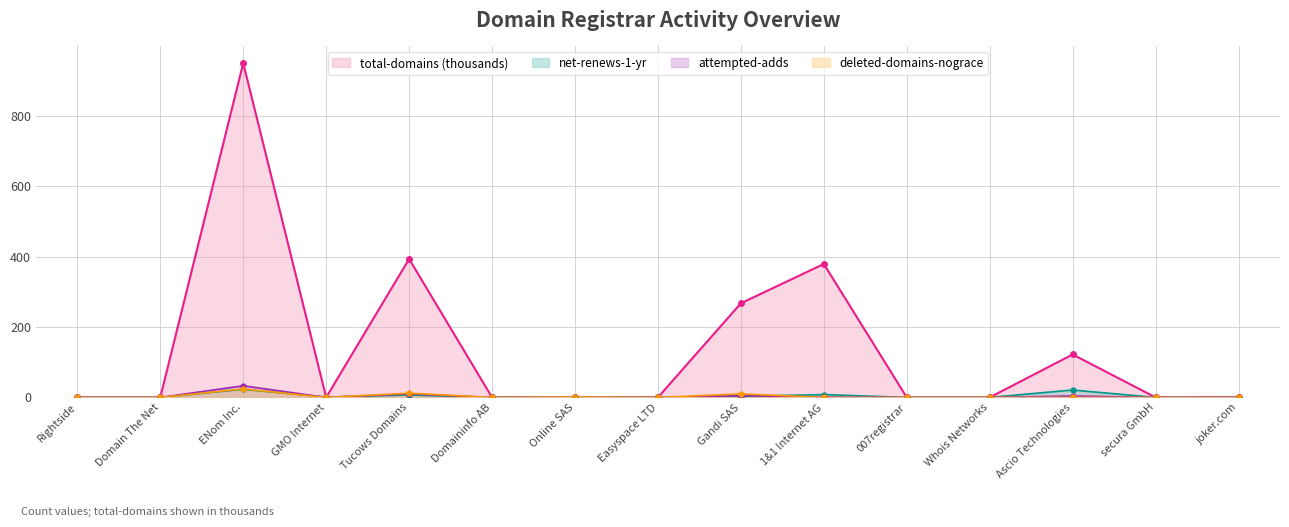

What position from the right is Domain The Net?

14